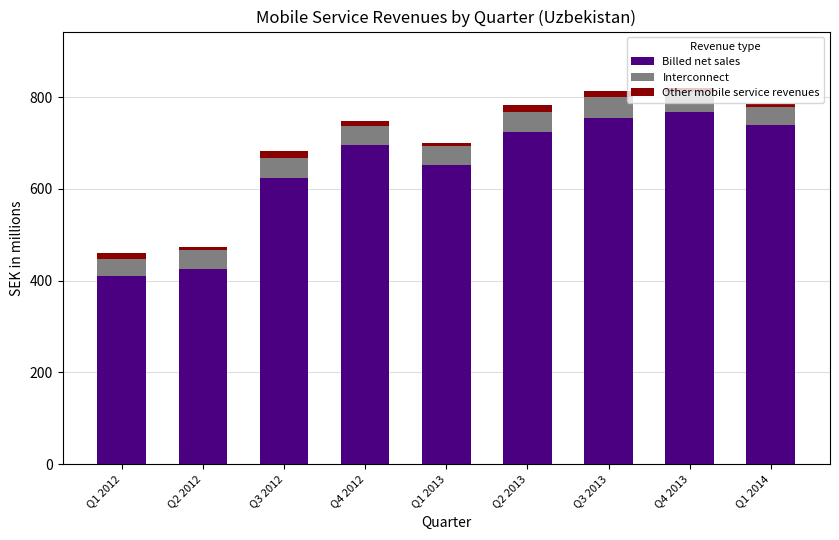

What is the minimum value for Billed net sales?

409.8